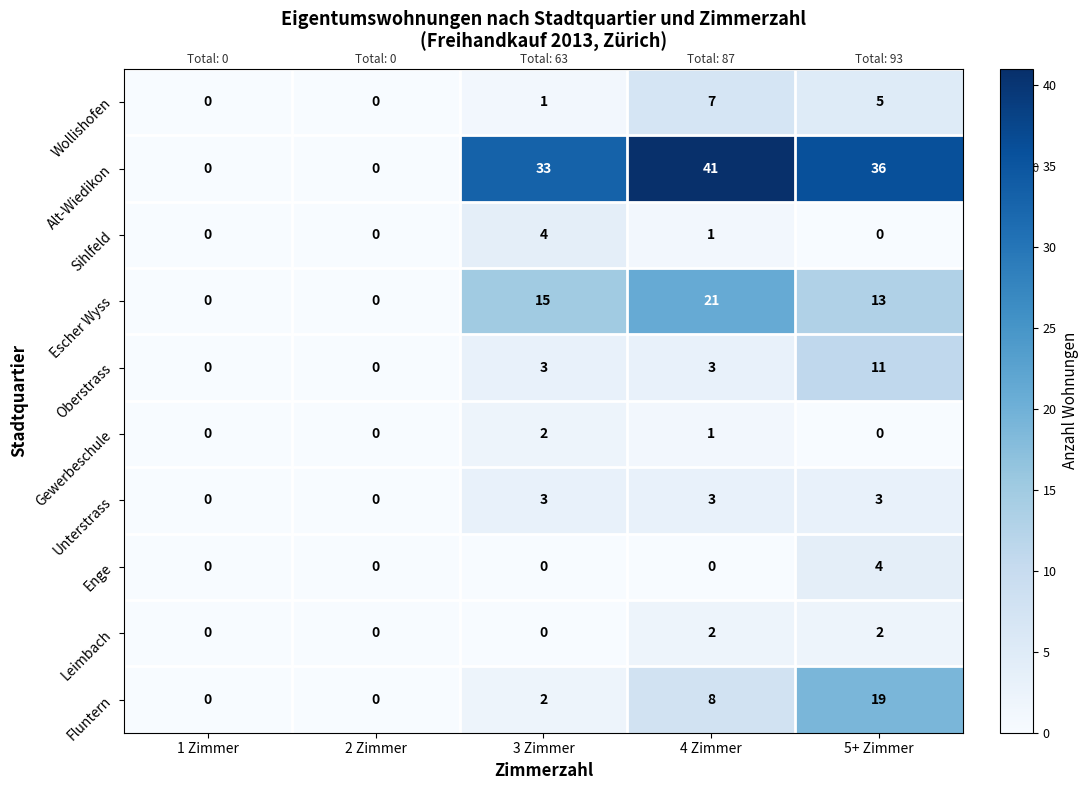

What is the total value across all series at 5+ Zimmer?

93